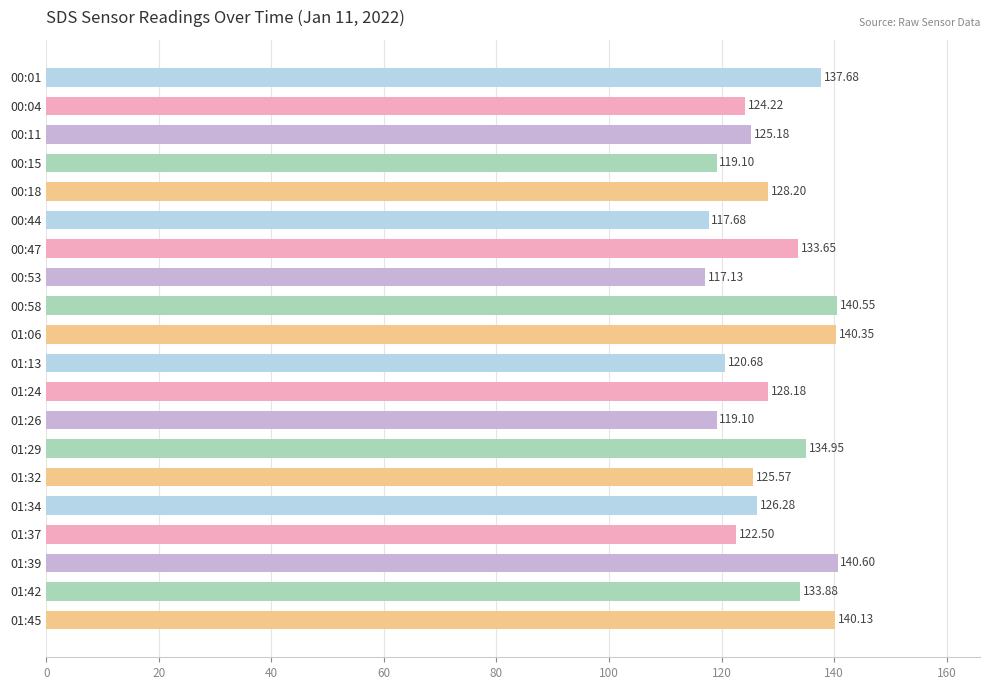

What is the change in value from 00:04 to 01:29?

+10.7